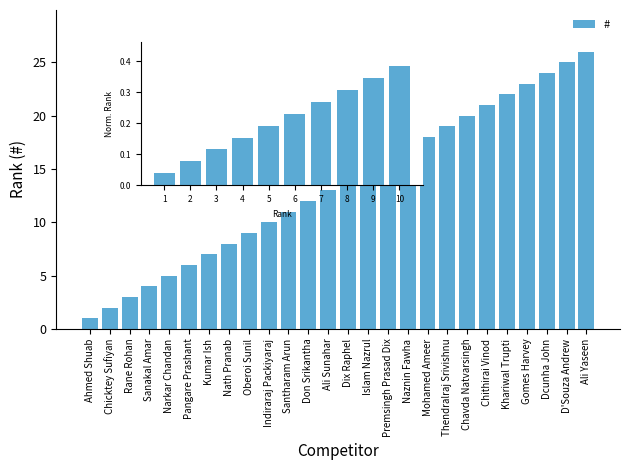

How many bars are there in total?

26